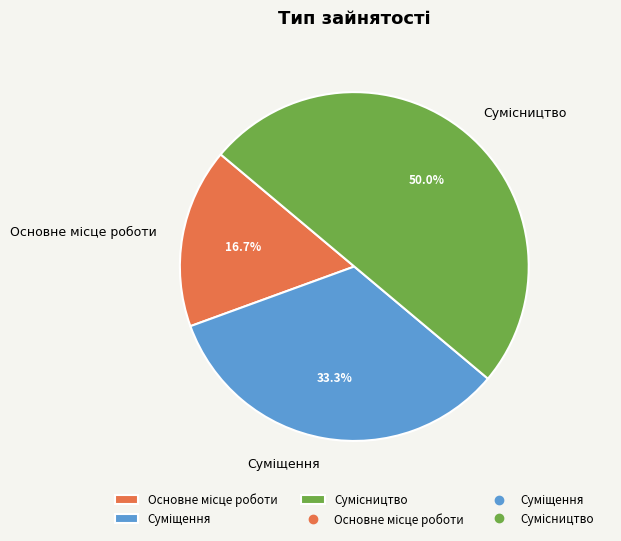

Does any single category account for the majority?

No